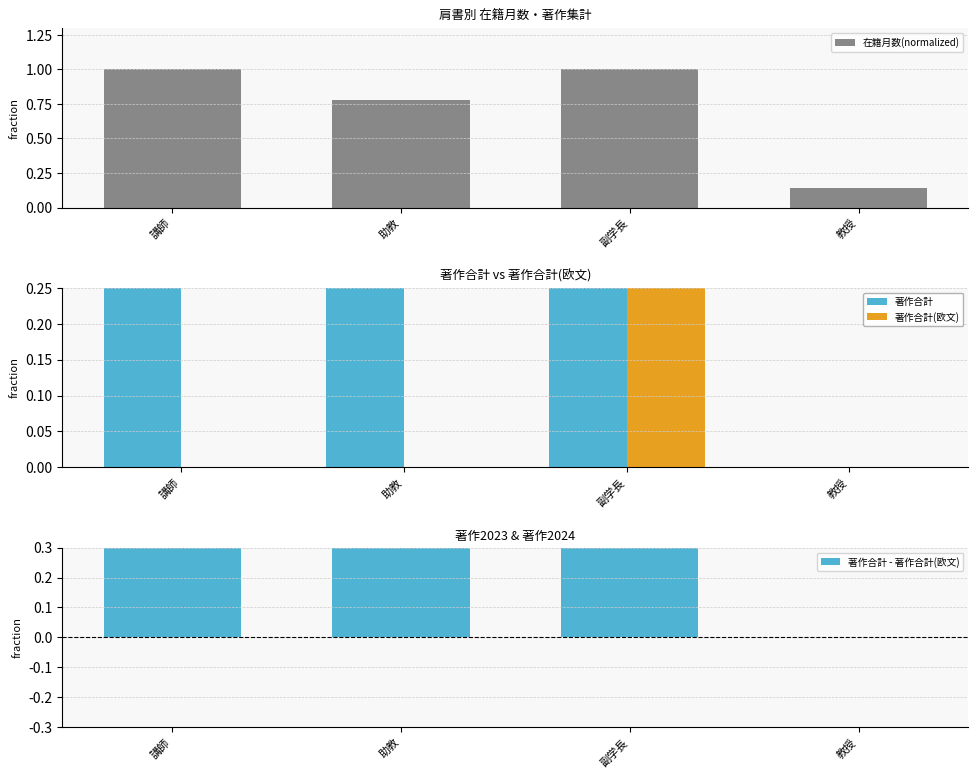

Rank the series at 教授 from lowest to highest value.

著作合計, 著作合計(欧文), 著作合計 - 著作合計(欧文), 在籍月数(normalized)